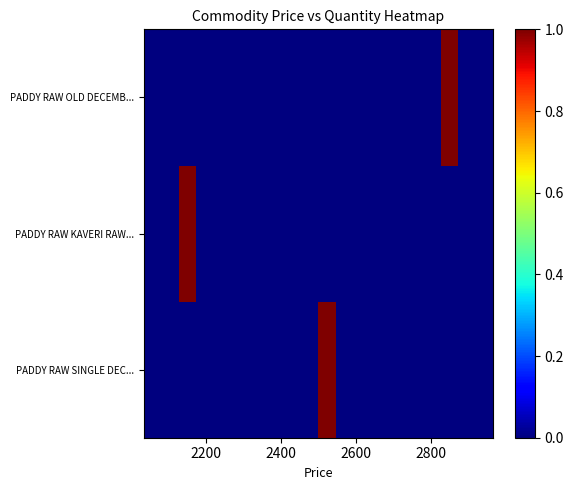

Which series has the widest spread of values?

PADDY RAW SINGLE DEC...